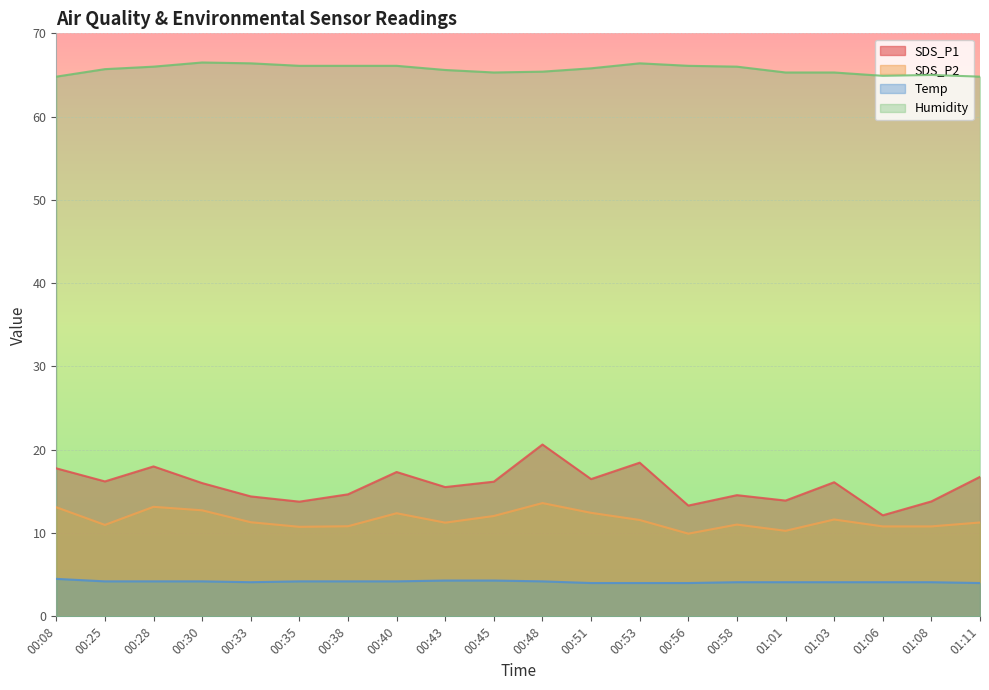

Between 00:40 and 00:35, which is larger?

00:40